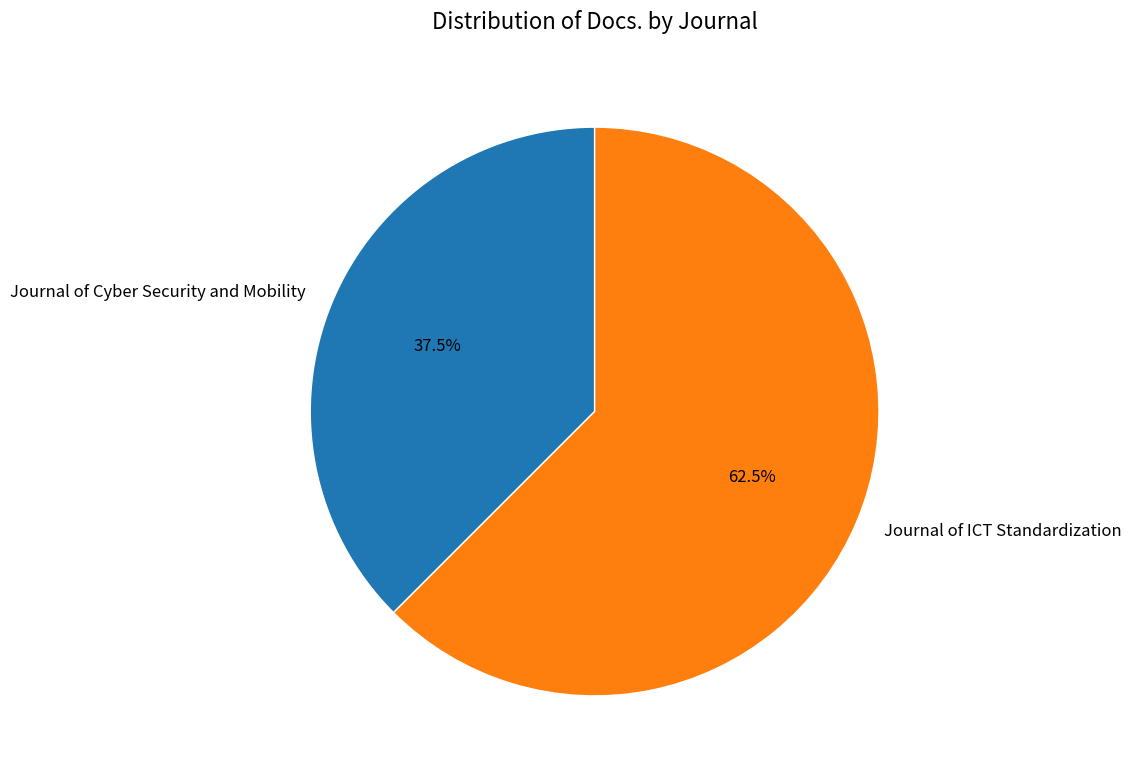

How much of the chart is everything except Journal of Cyber Security and Mobility?

62.5%